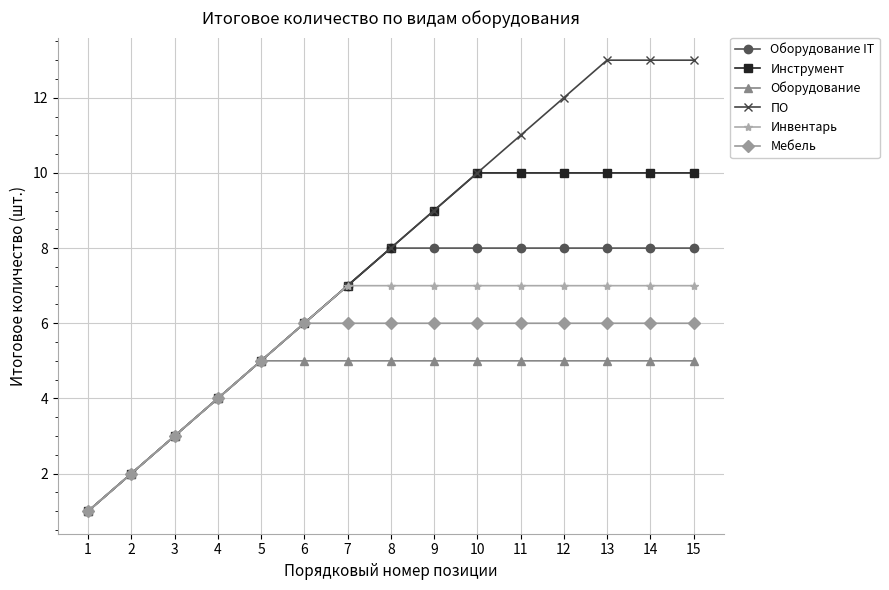

What is the difference between the maximum and minimum values in the Инструмент series?

9